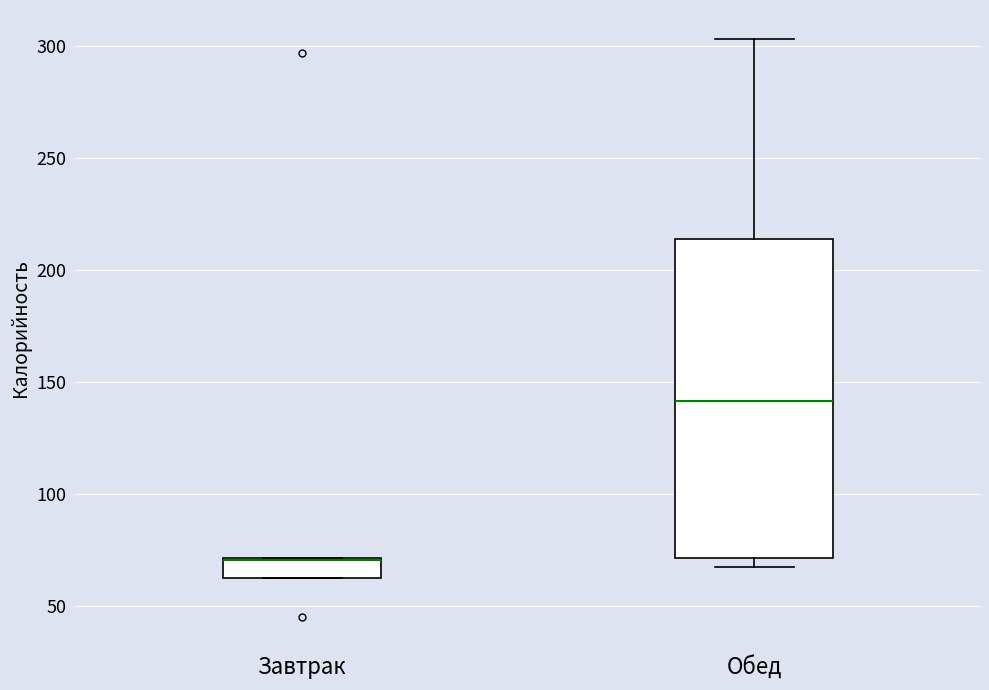

Reading left to right, transcribe this box plot: for each box, give where its median line is, the range the box spans, and where its two whiskers end, as read against the y-axis. The values are not printed on the chart, so give them approximately, as read against the axis.

Завтрак: median 70 (drawn on the box's upper edge), box 65 to 70, whiskers 65 to 70
Обед: median 140, box 70 to 215, whiskers 65 to 305